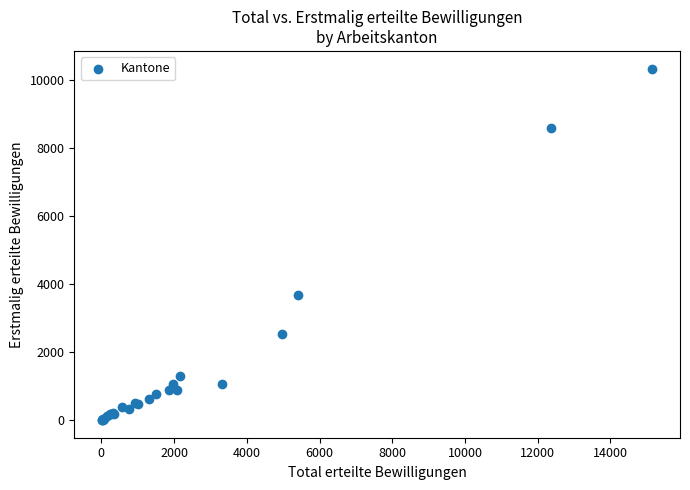

What Y value in the scatter plot is closest to 5174?

3679